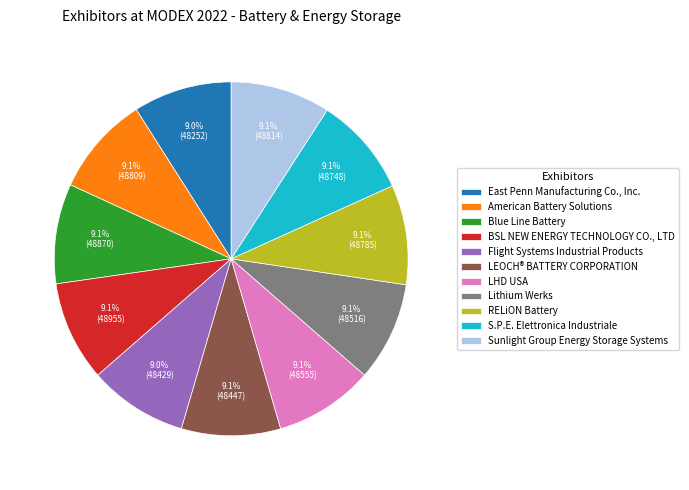

Is there any slice that represents more than half of the pie?

No